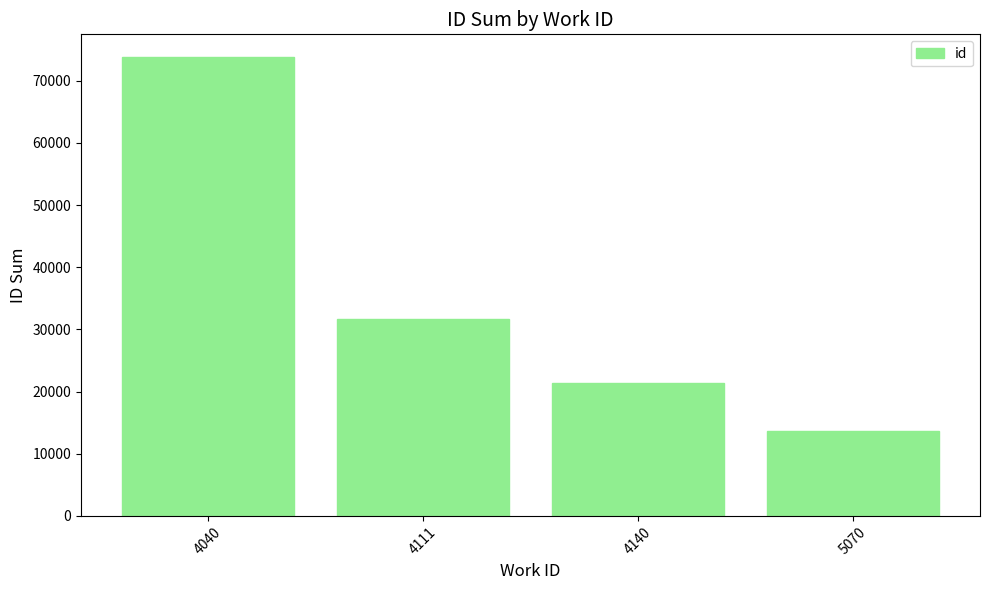

Which label corresponds to the smallest value in the chart?

5070